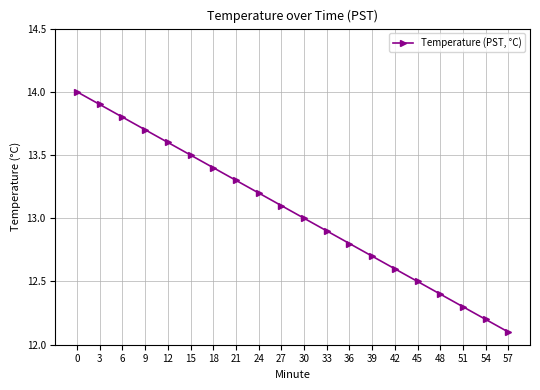

True or false: the data has more than 1 interior local peaks.

False